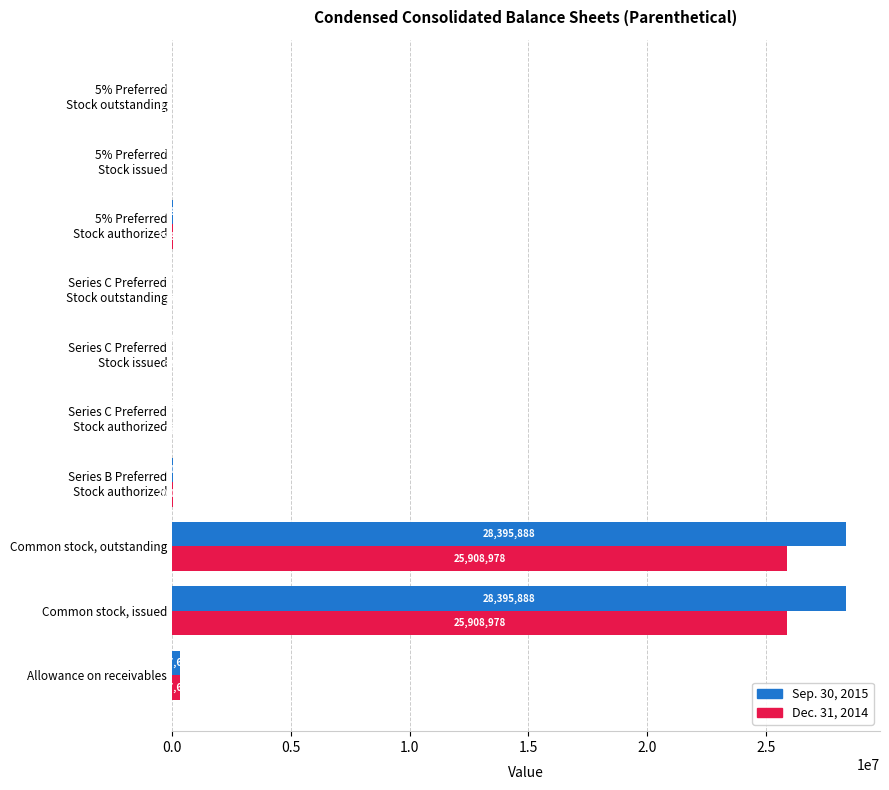

What are all the series names shown in the legend?

Sep. 30, 2015, Dec. 31, 2014